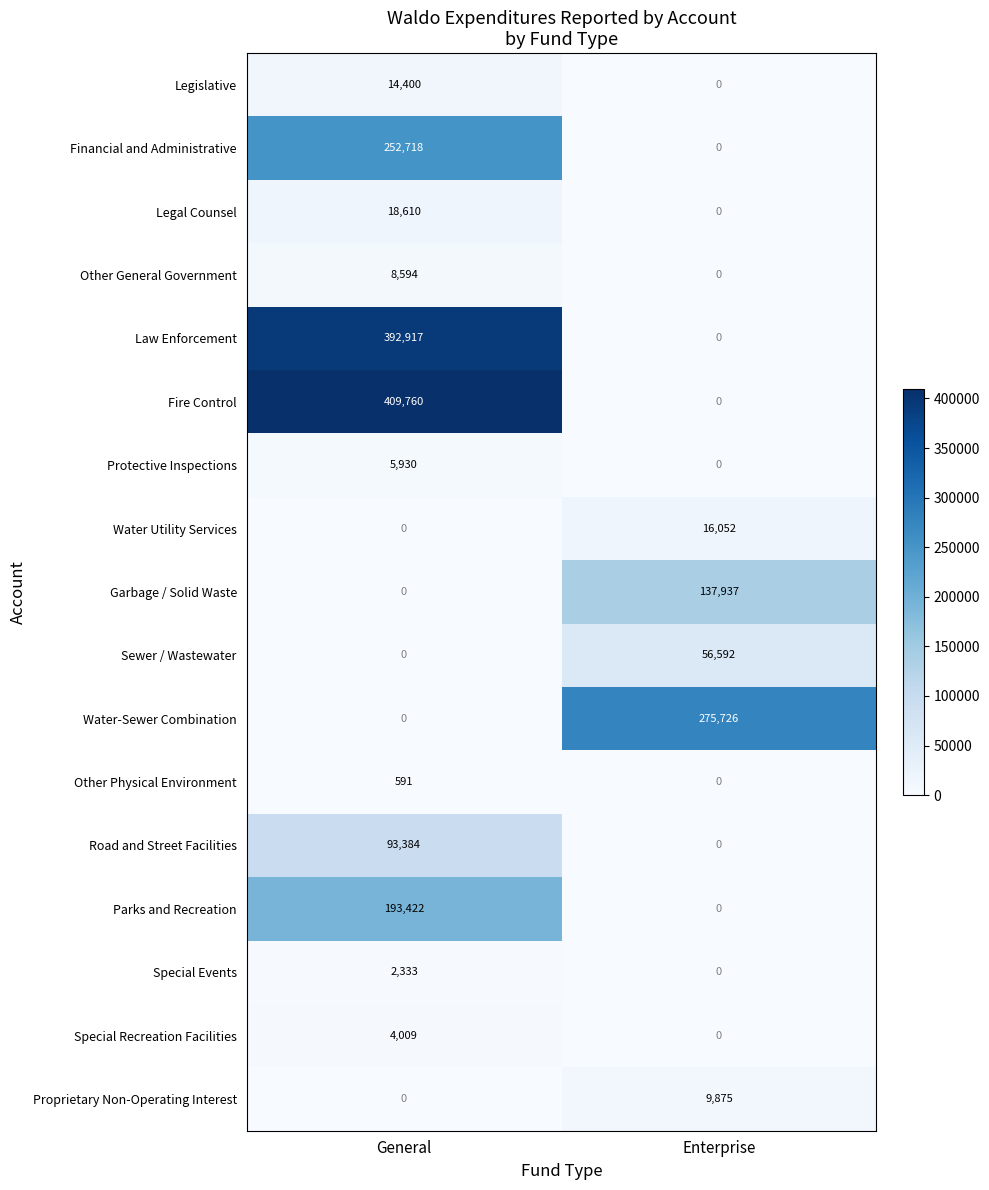

Which series changed the most between General and Enterprise?

Fire Control